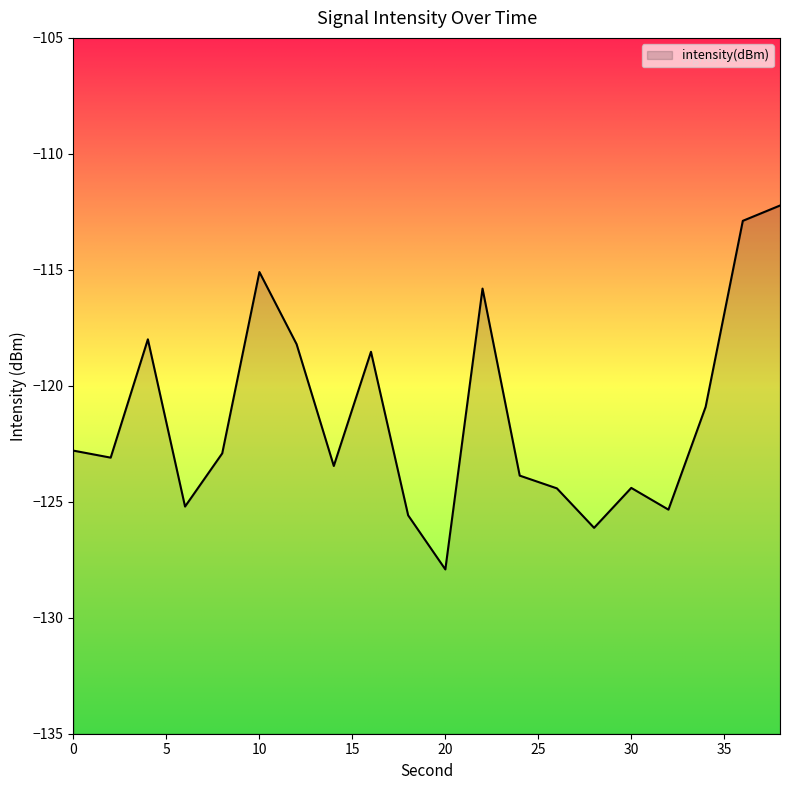

What is the difference between the maximum and minimum values?

15.7